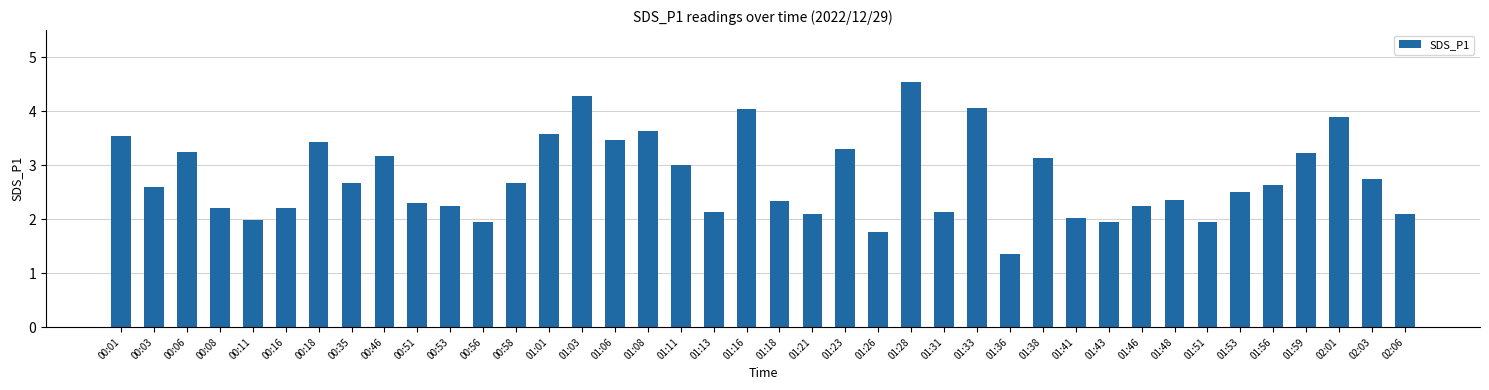

The chart shows a value of 3.2 at 00:46. True or false?

True